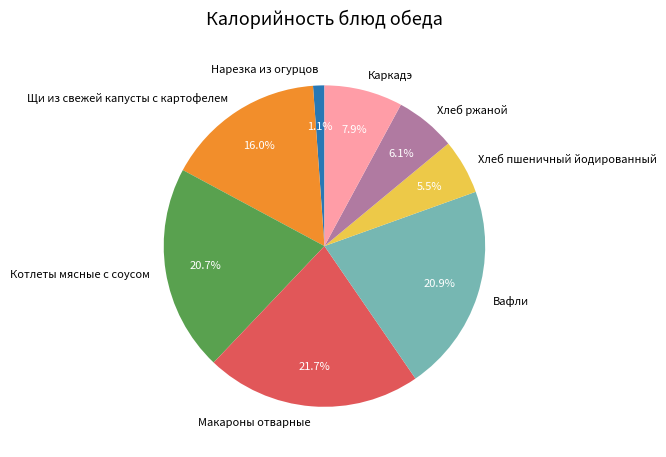

To the nearest percent, what percentage of the pie is Хлеб ржаной?

6%